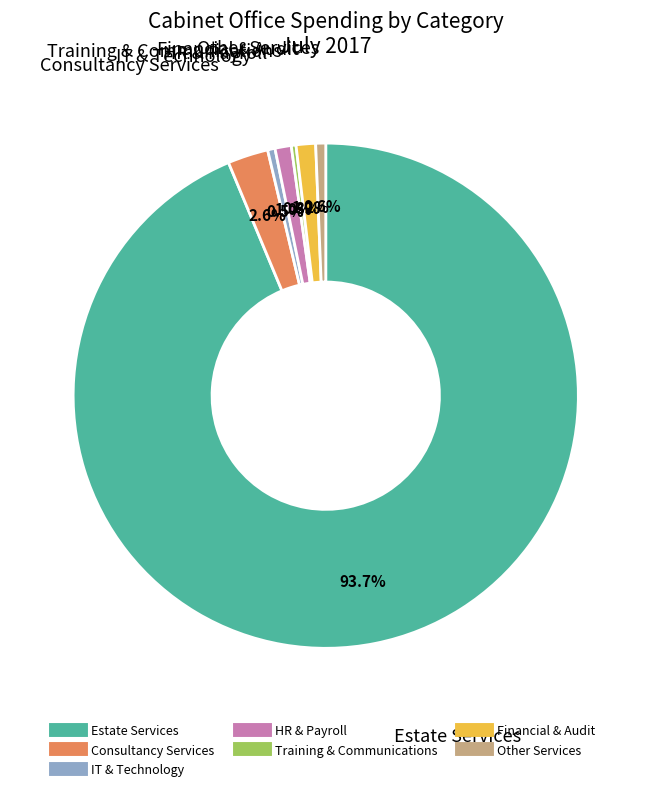

Is there any slice that represents more than half of the pie?

Yes